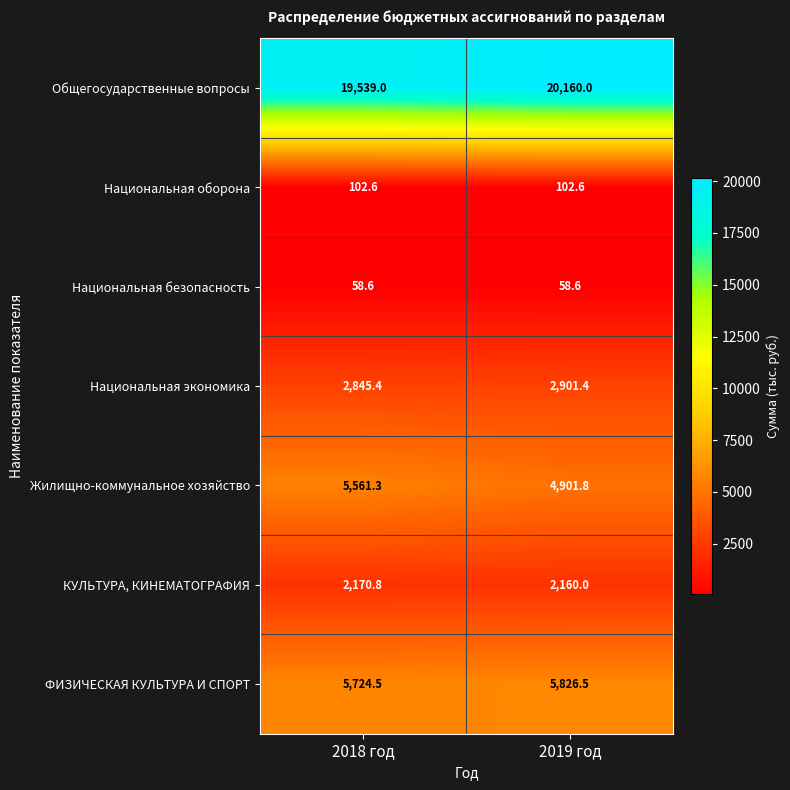

List the series in order of their peak value, lowest first.

Национальная безопасность, Национальная оборона, КУЛЬТУРА, КИНЕМАТОГРАФИЯ, Национальная экономика, Жилищно-коммунальное хозяйство, ФИЗИЧЕСКАЯ КУЛЬТУРА И СПОРТ, Общегосударственные вопросы